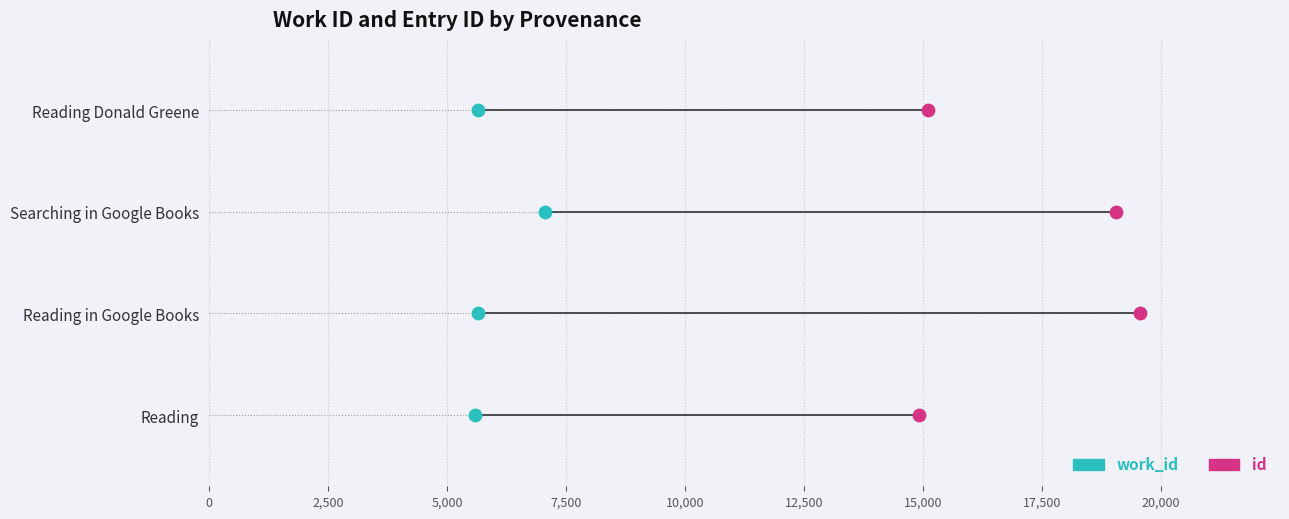

What are all the series names shown in the legend?

work_id, id